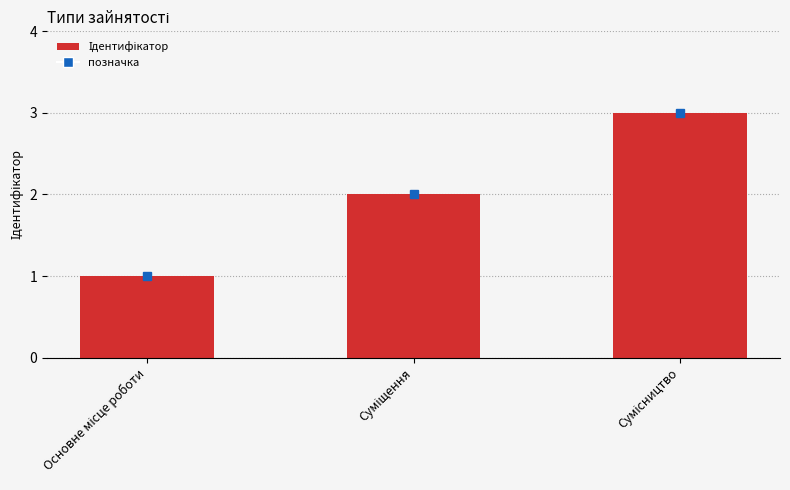

What is the sum of all values?

6